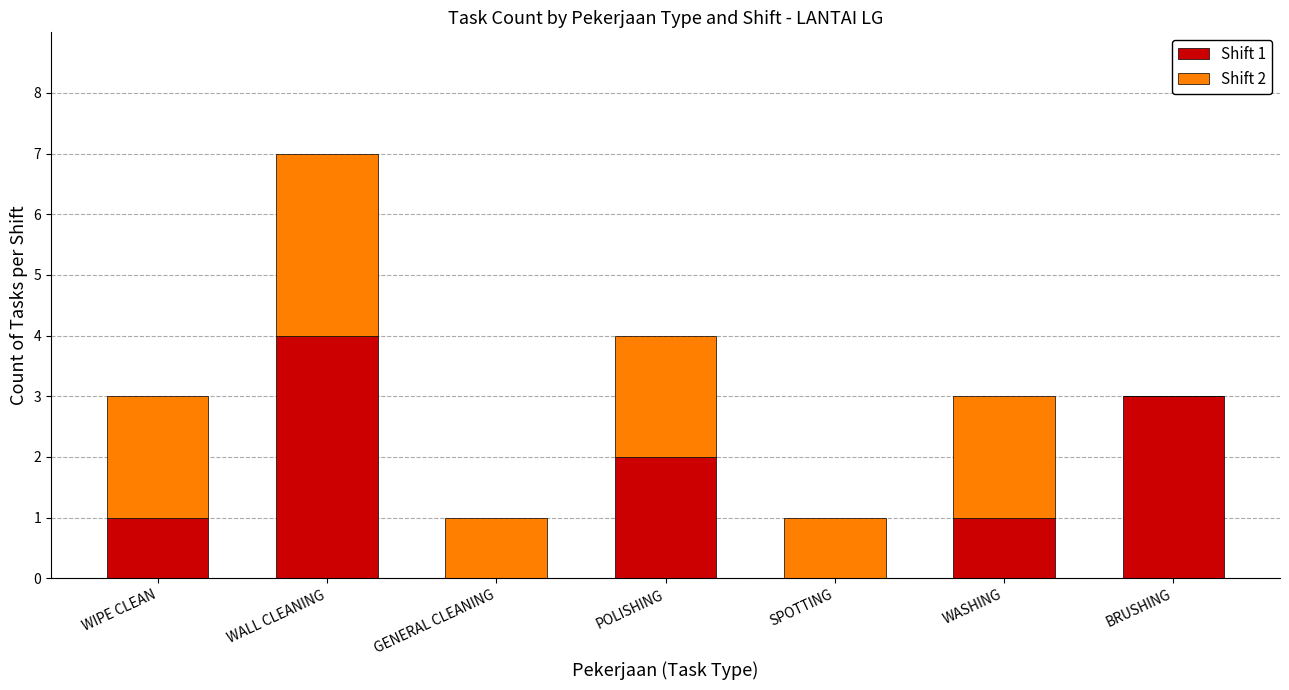

Which category has the highest value in the Shift 1 series?

WALL CLEANING